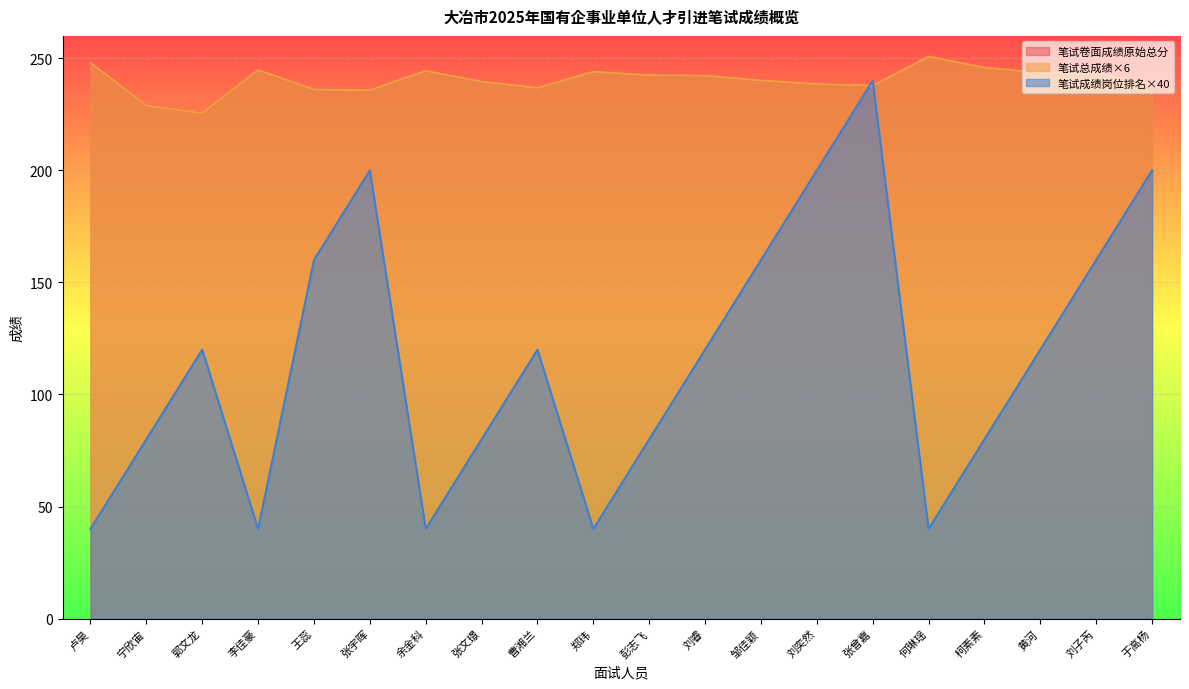

At which label does 笔试总成绩 reach its minimum?

郭文龙